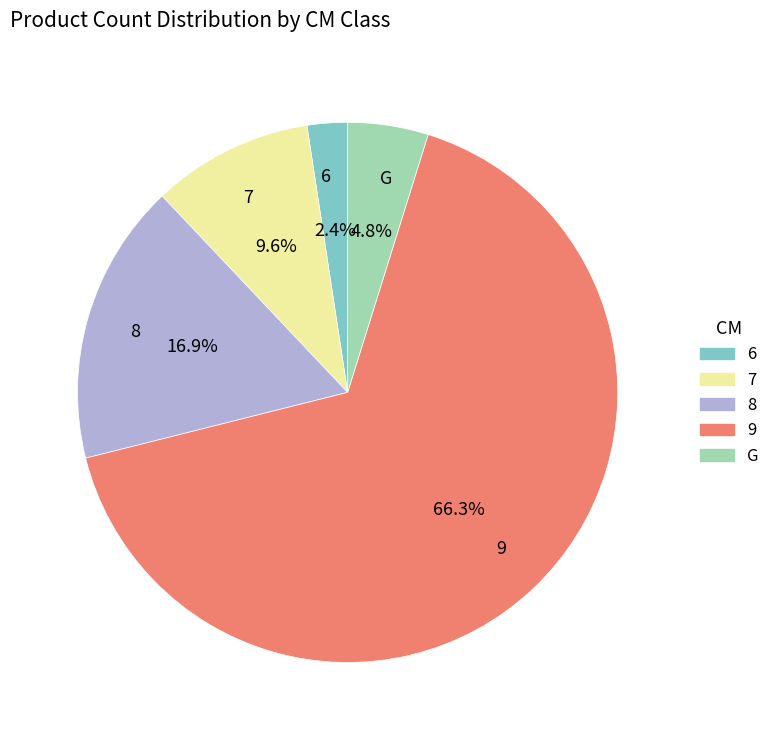

Which category accounts for the majority?

9